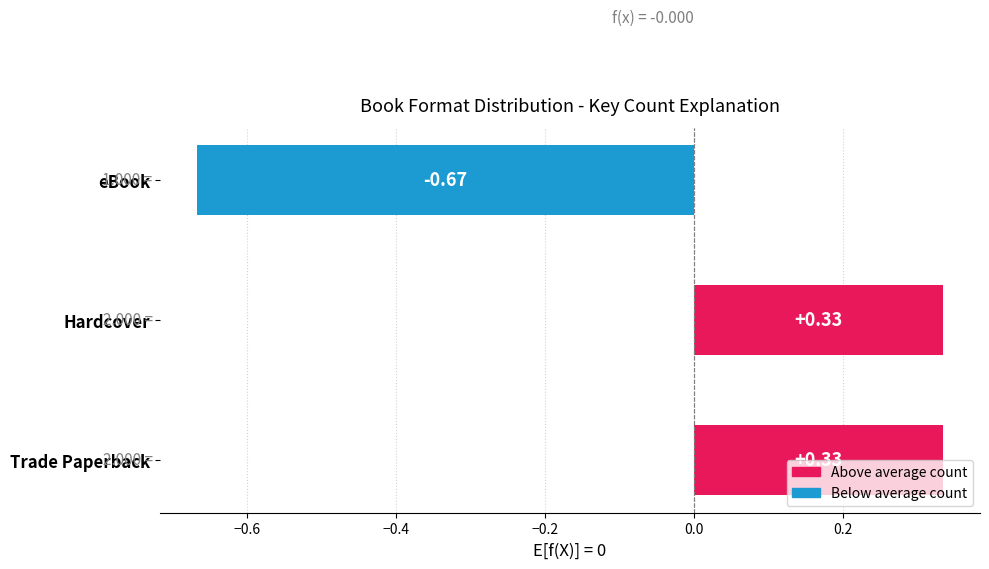

How many categories are shown in the chart?

3